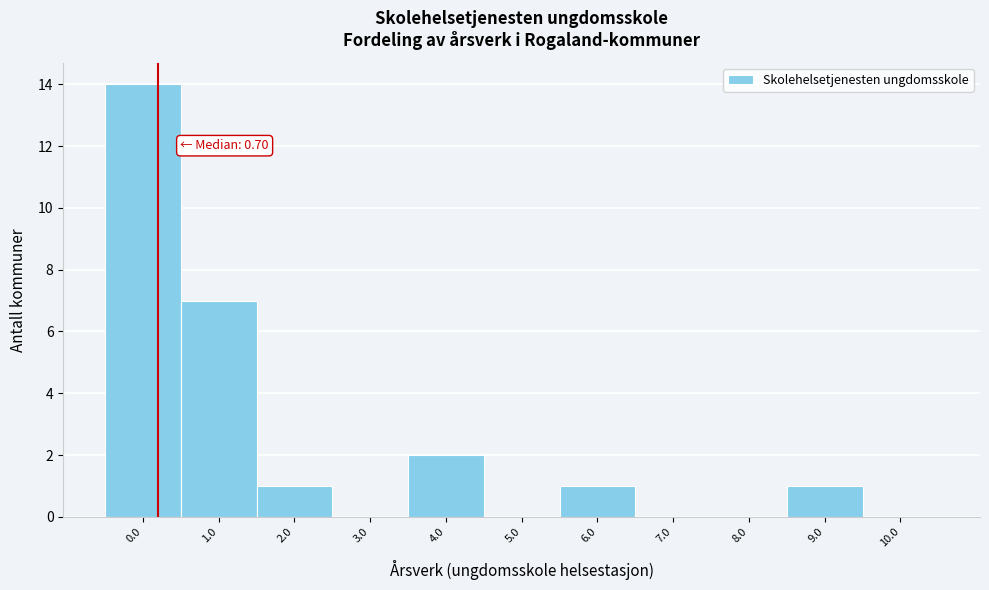

Reading left to right, transcribe all the data shown in this chart.

0.0=14	1.0=7	2.0=1	3.0=0	4.0=2	5.0=0	6.0=1	7.0=0	8.0=0	9.0=1	10.0=0